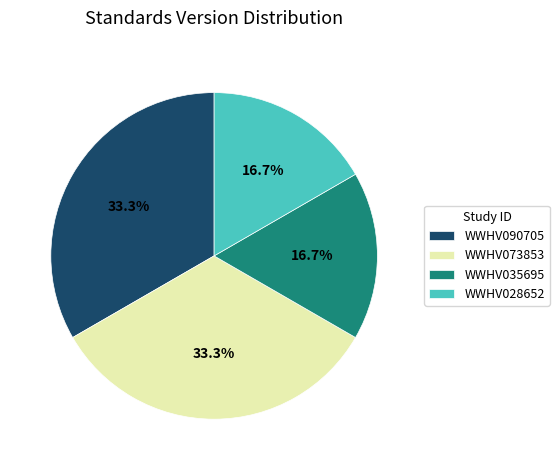

The WWHV028652 slice represents 31% of the pie. True or false?

False